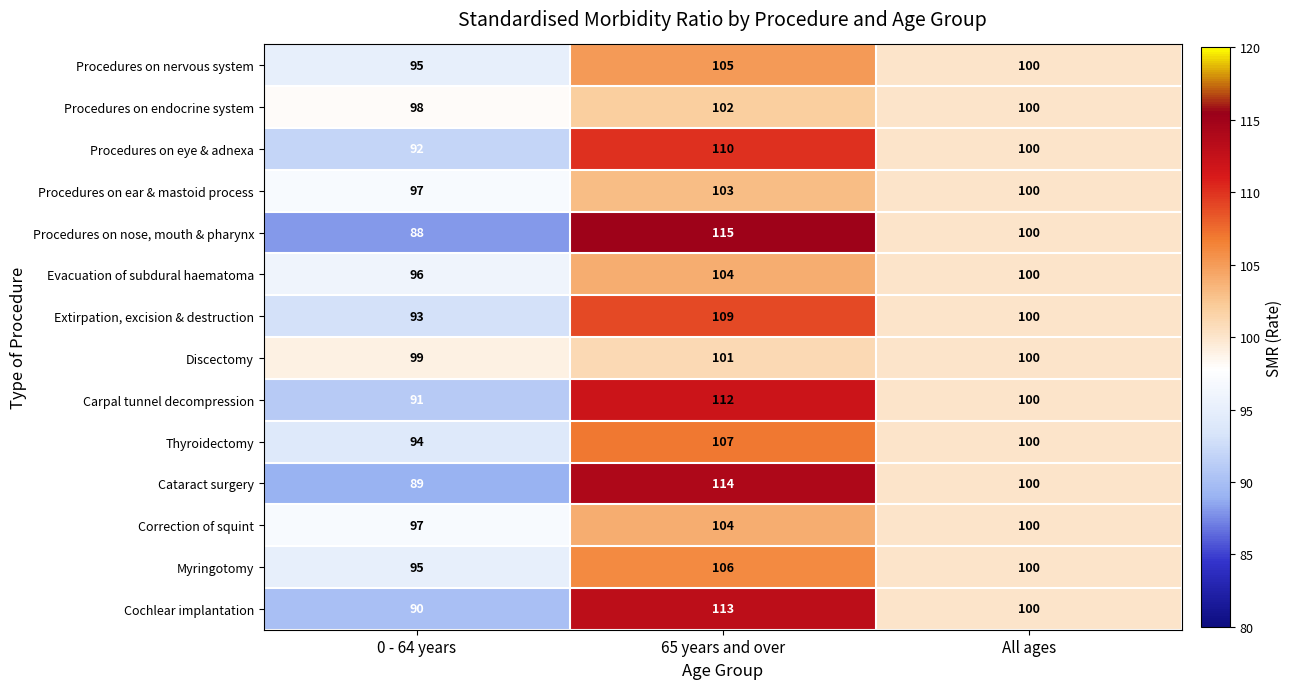

What is the total value across all series at 65 years and over?

1505